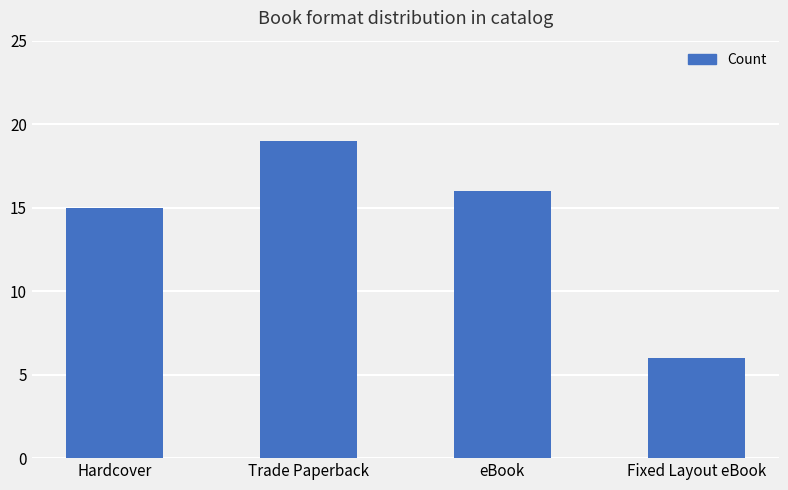

Reading right to left, list all the values displayed in this chart.

6	16	19	15